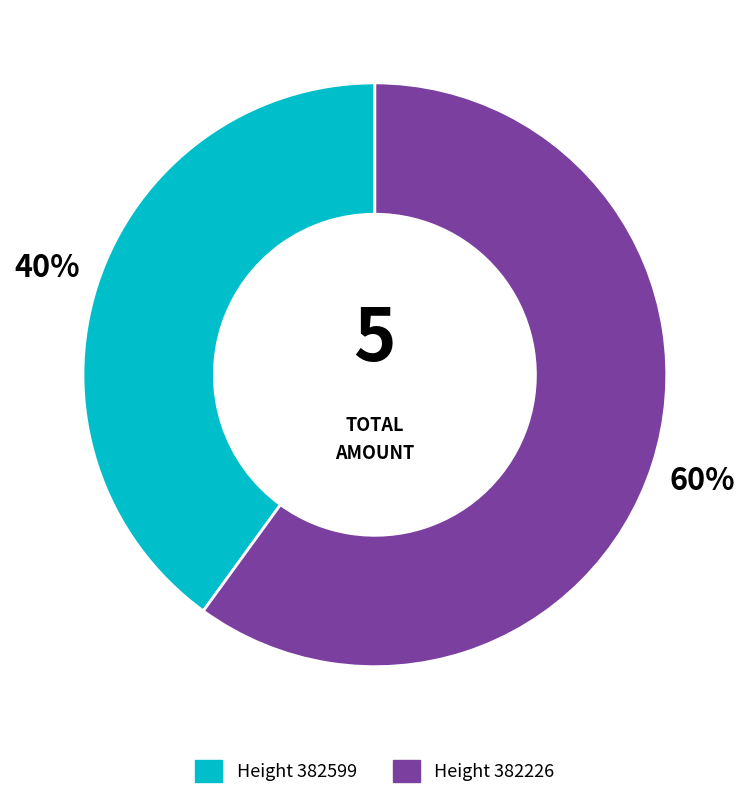

To the nearest percent, what is the average slice percentage?

50%